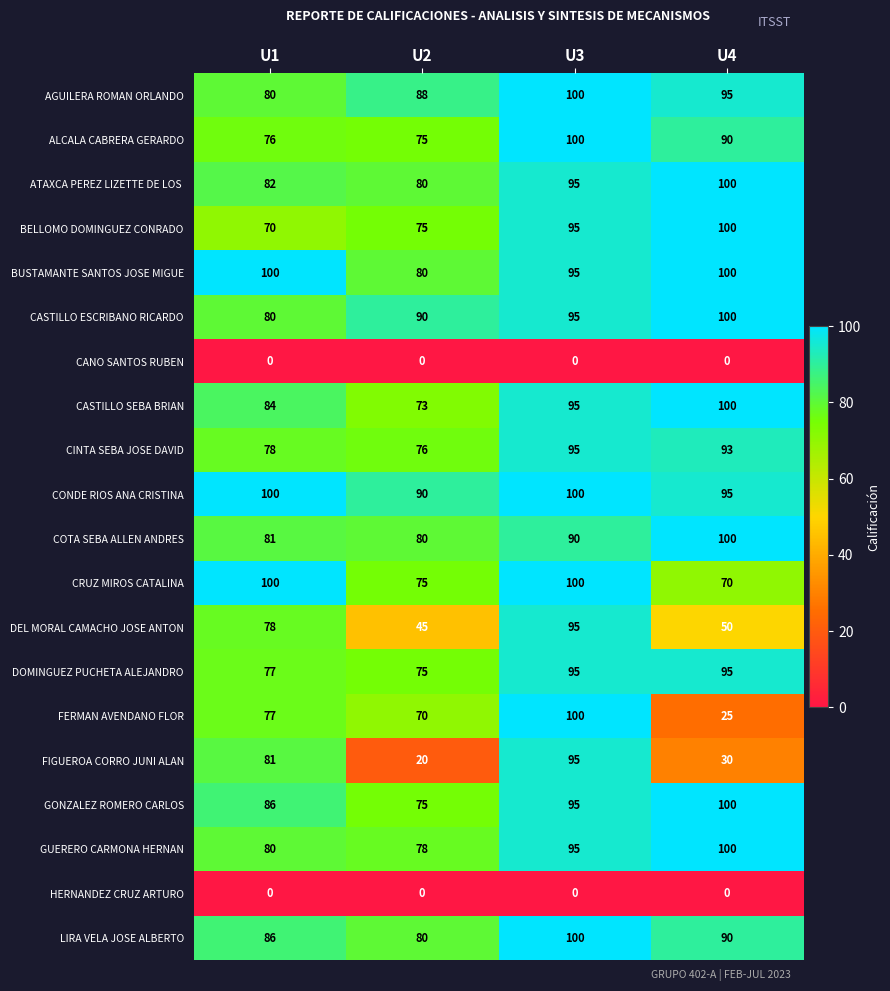

What is the spread (max minus min) of values at U4?

100